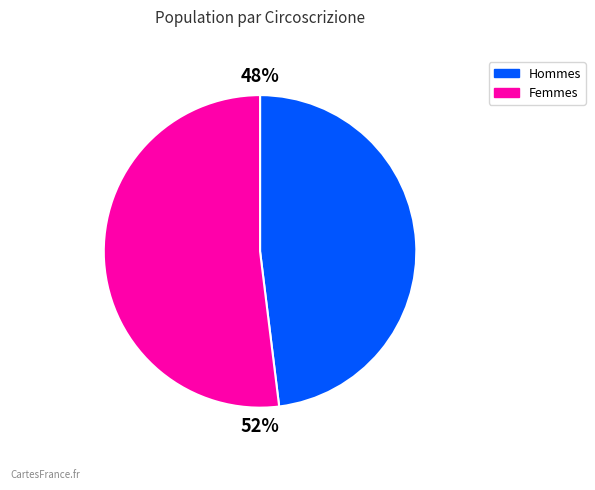

How many slices are in this pie chart?

2